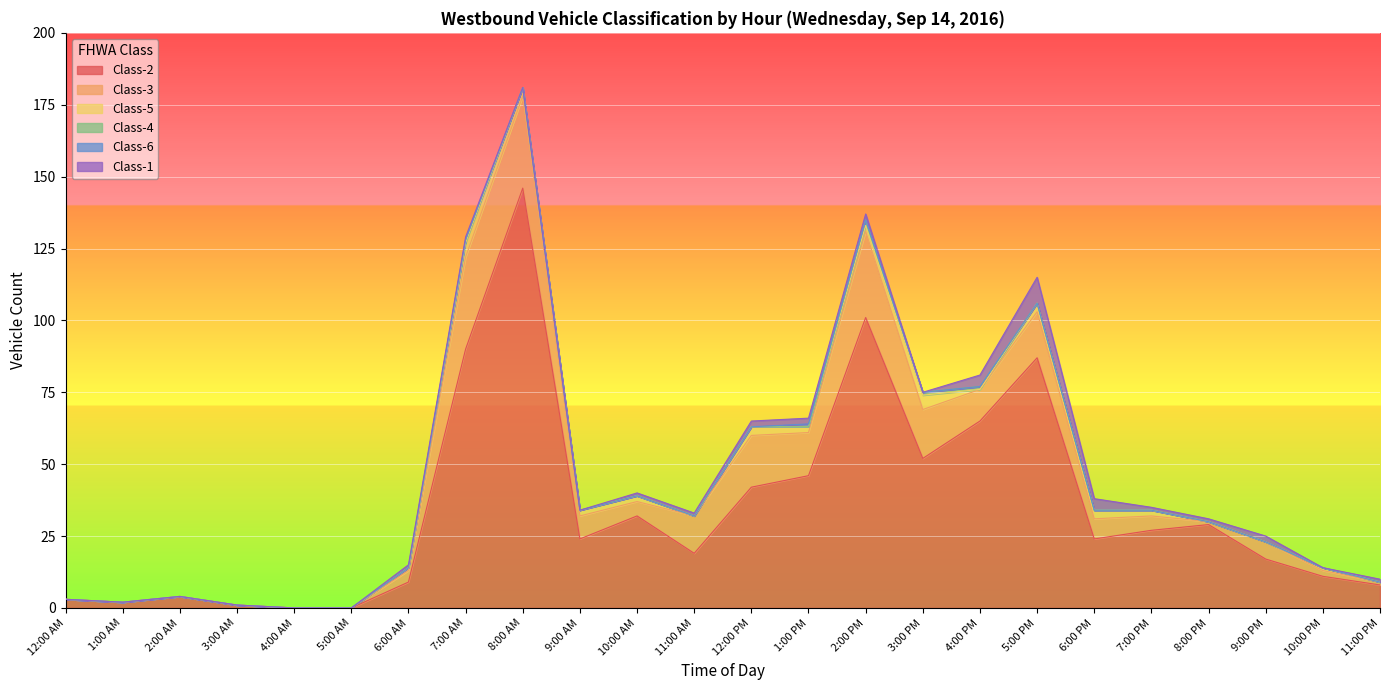

What is the average value of the Class-5 series?

1